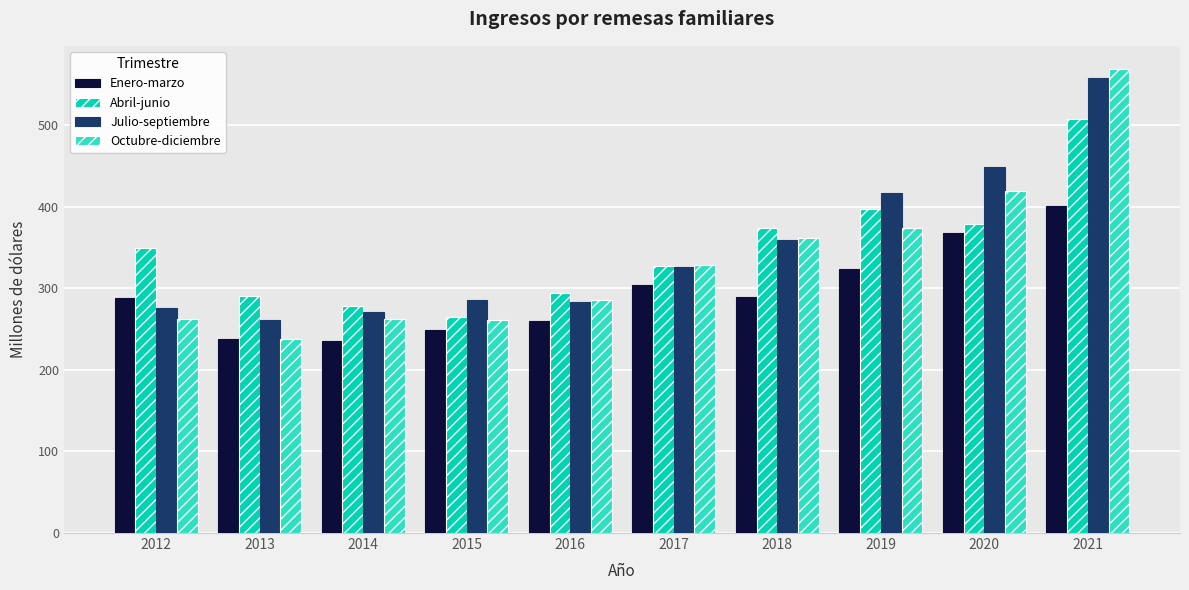

What is the value of the Julio-septiembre bar at the 8th from the left?

417.2